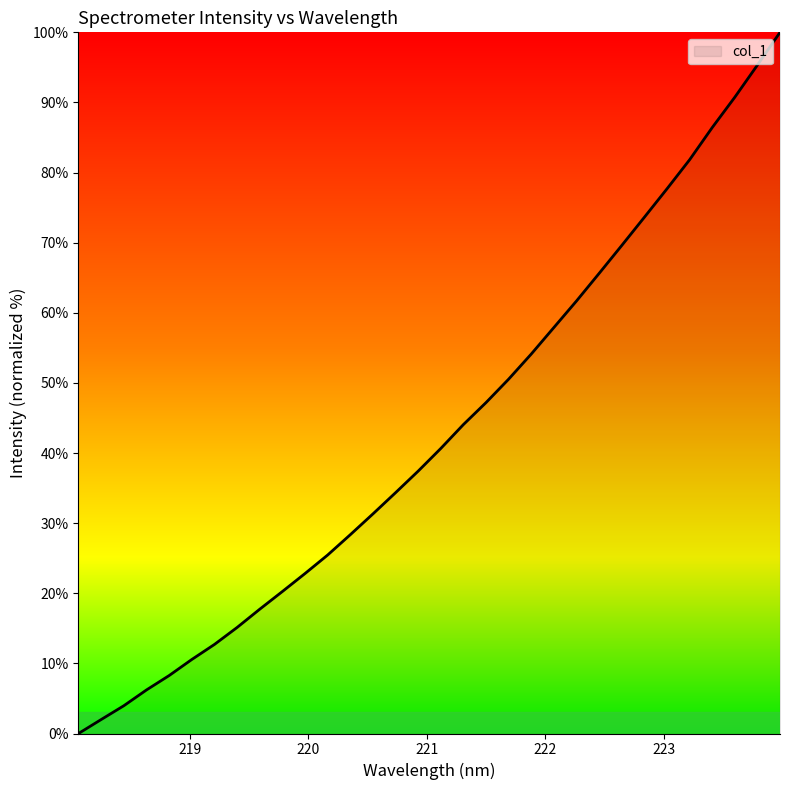

What is the difference between the maximum and second lowest values?

98.0